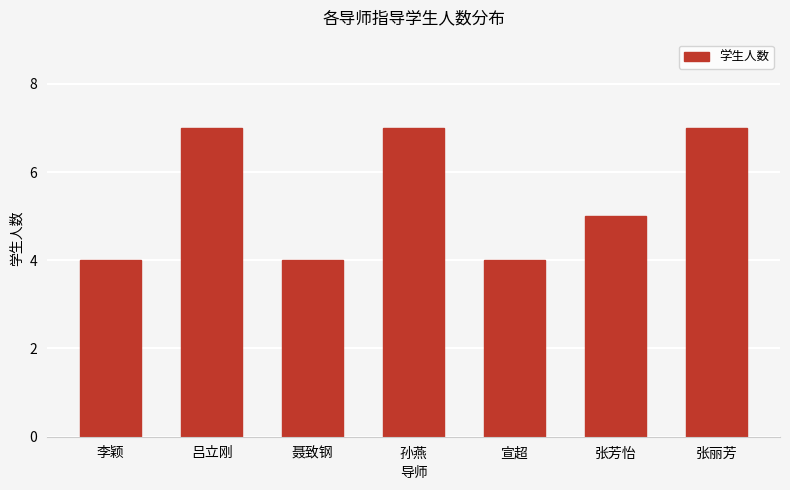

What is the label of the 5th bar from the left?

宣超